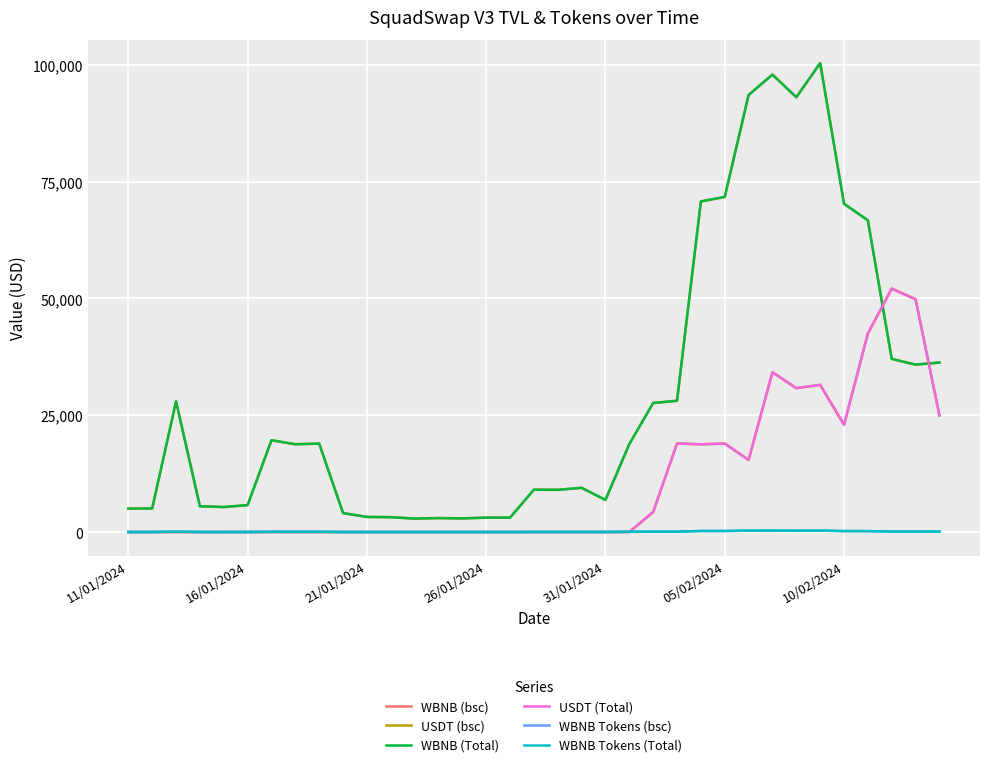

How many lines are shown in the chart?

6